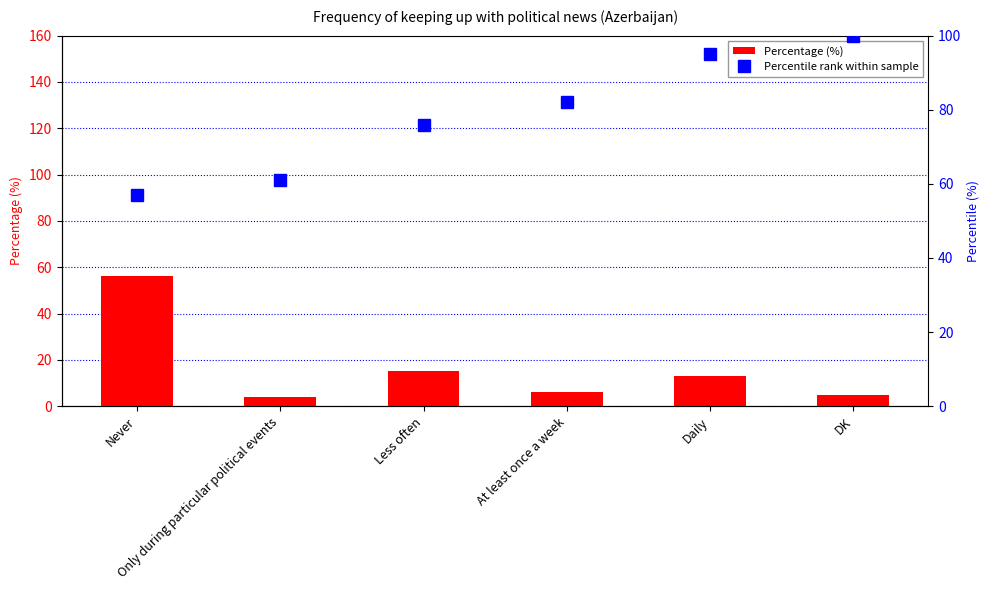

Does the chart contain stacked bars?

No